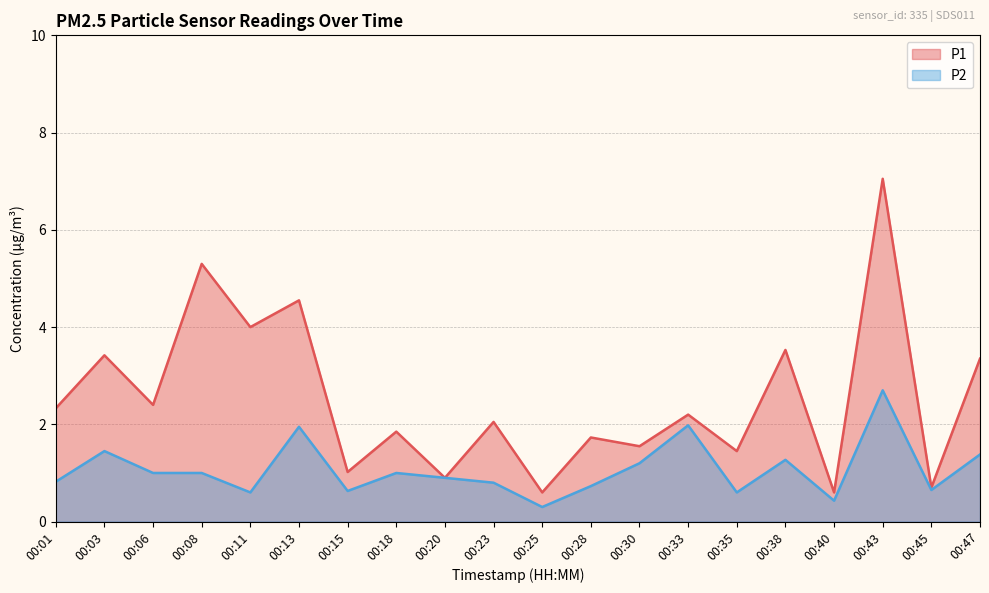

At which category does P1 reach its first local valley?

00:06